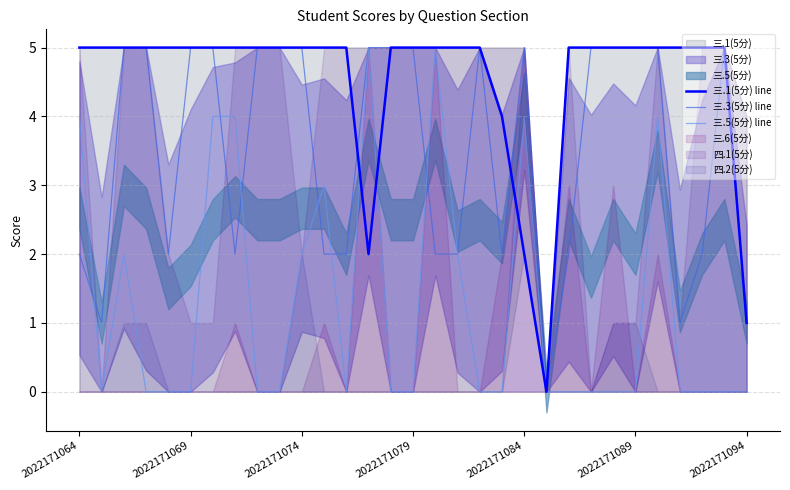

Count the number of categories in the chart.

31